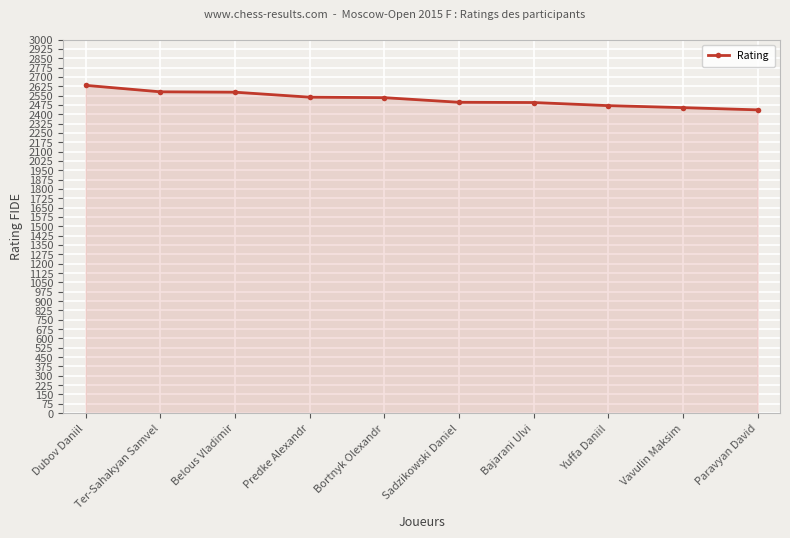

What is the label of the 2nd point from the left?

Ter-Sahakyan Samvel